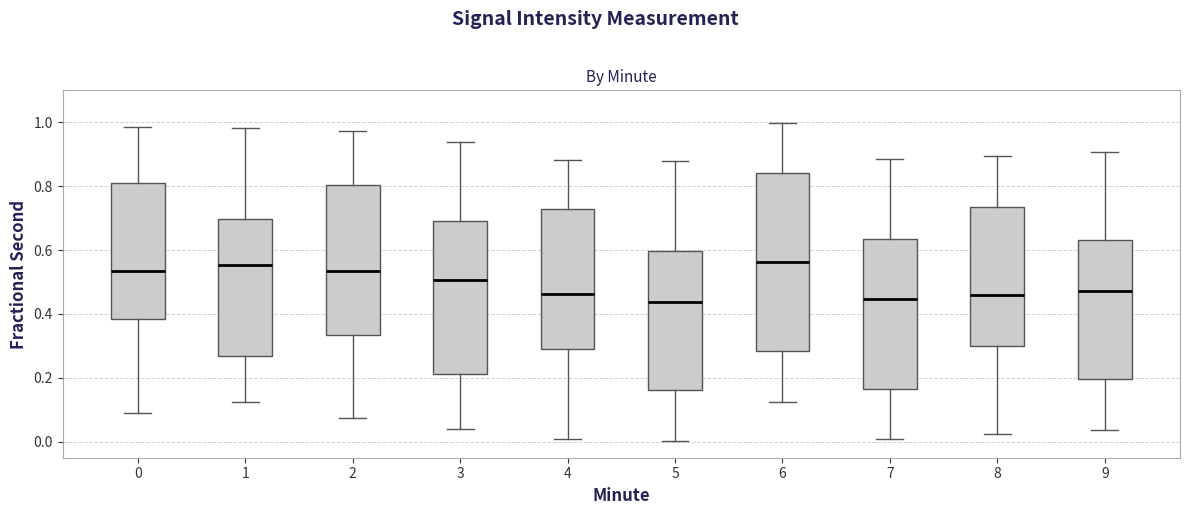

Reading left to right, read every box against the y-axis: the position of its median line, the range the box covers, and the ends of its whiskers. The values are not printed on the chart, so give them approximately, as read against the axis.

0: median 0.54, box 0.38 to 0.80, whiskers 0.10 to 0.98
1: median 0.56, box 0.26 to 0.70, whiskers 0.12 to 0.98
2: median 0.54, box 0.34 to 0.80, whiskers 0.08 to 0.98
3: median 0.50, box 0.22 to 0.70, whiskers 0.04 to 0.94
4: median 0.46, box 0.30 to 0.72, whiskers 0.00 to 0.88
5: median 0.44, box 0.16 to 0.60, whiskers 0.00 to 0.88
6: median 0.56, box 0.28 to 0.84, whiskers 0.12 to 1.00
7: median 0.44, box 0.16 to 0.64, whiskers 0.00 to 0.88
8: median 0.46, box 0.30 to 0.74, whiskers 0.02 to 0.90
9: median 0.48, box 0.20 to 0.64, whiskers 0.04 to 0.90